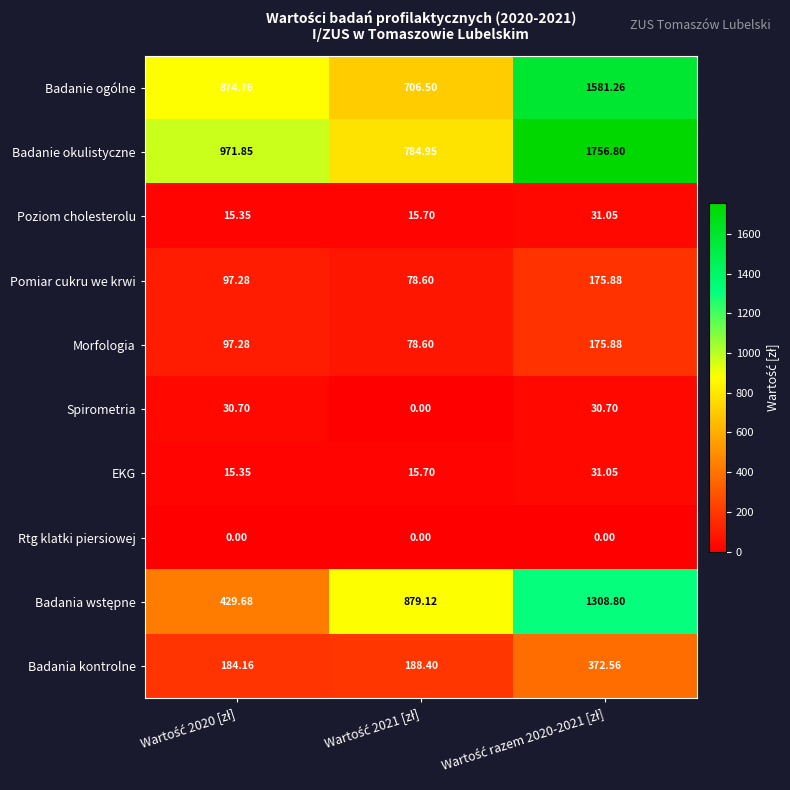

Which series has the largest range (max minus min)?

Badanie okulistyczne